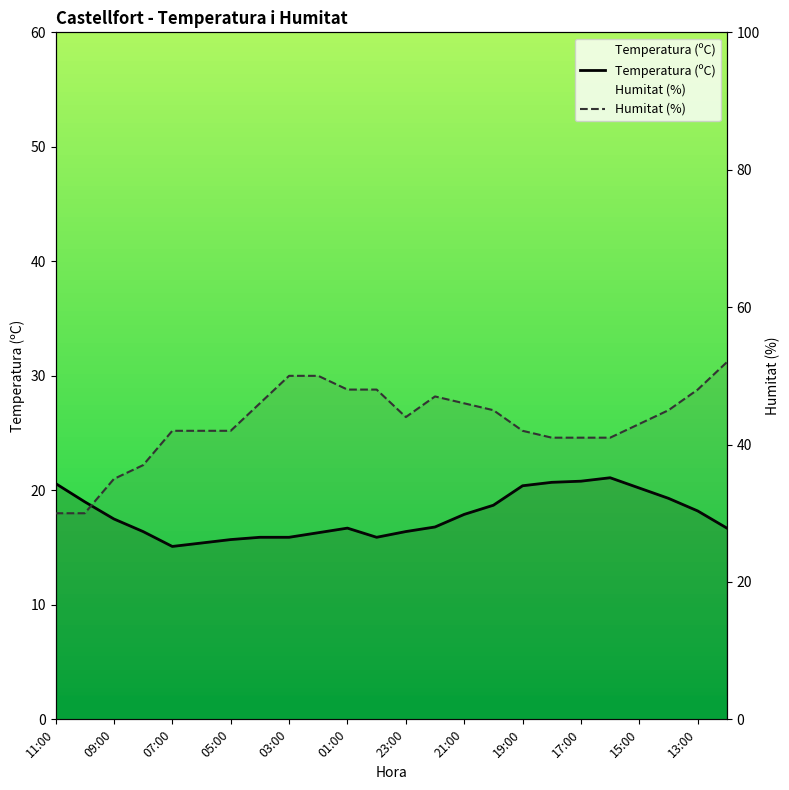

List the labels in order of Humitat (%) value, largest first.

12:00, 03:00, 02:00, 01:00, 00:00, 13:00, 22:00, 04:00, 21:00, 20:00, 14:00, 23:00, 15:00, 07:00, 06:00, 05:00, 19:00, 18:00, 17:00, 16:00, 08:00, 09:00, 11:00, 10:00